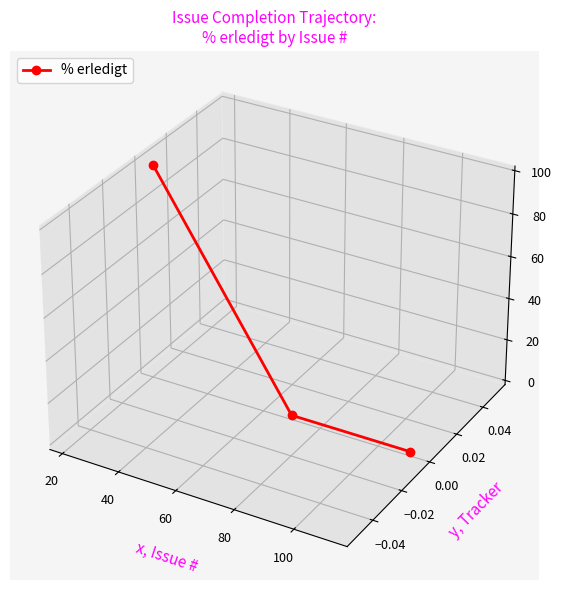

How many lines are shown in the chart?

1